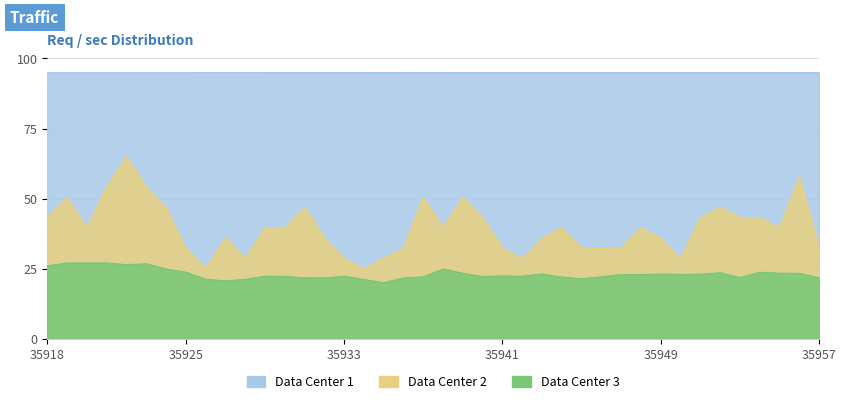

Does the chart have visible grid lines?

Yes